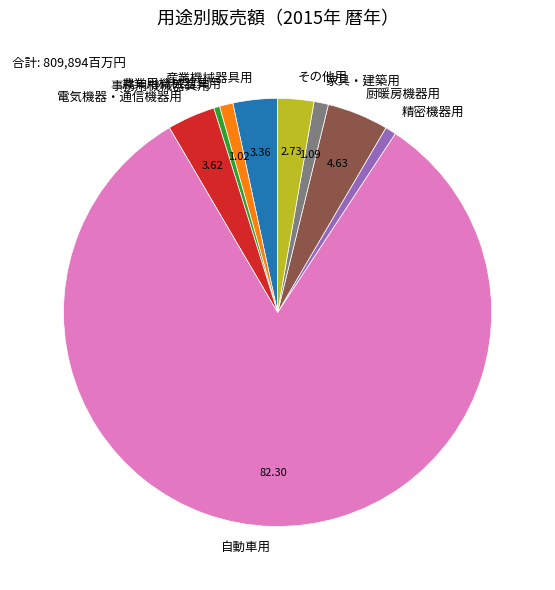

Which slice represents more than half of the pie?

自動車用